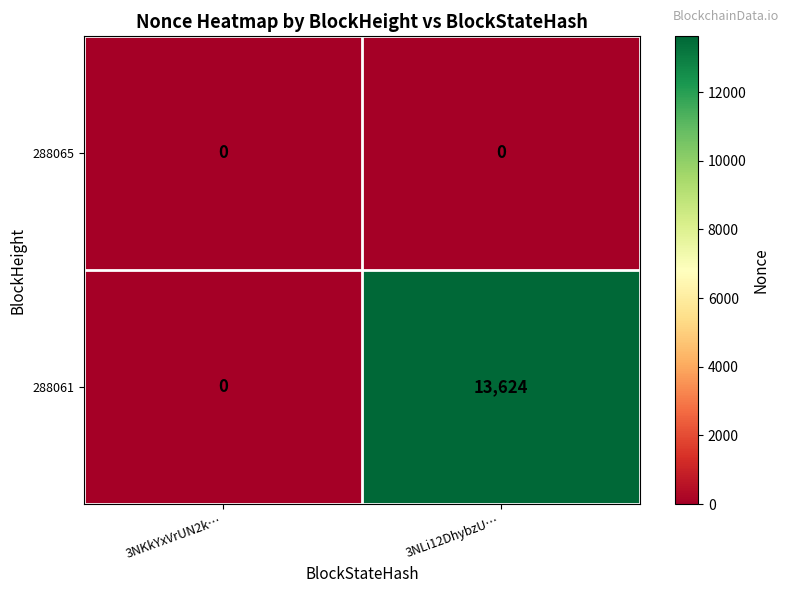

List the series in order of their peak value, lowest first.

288065, 288061